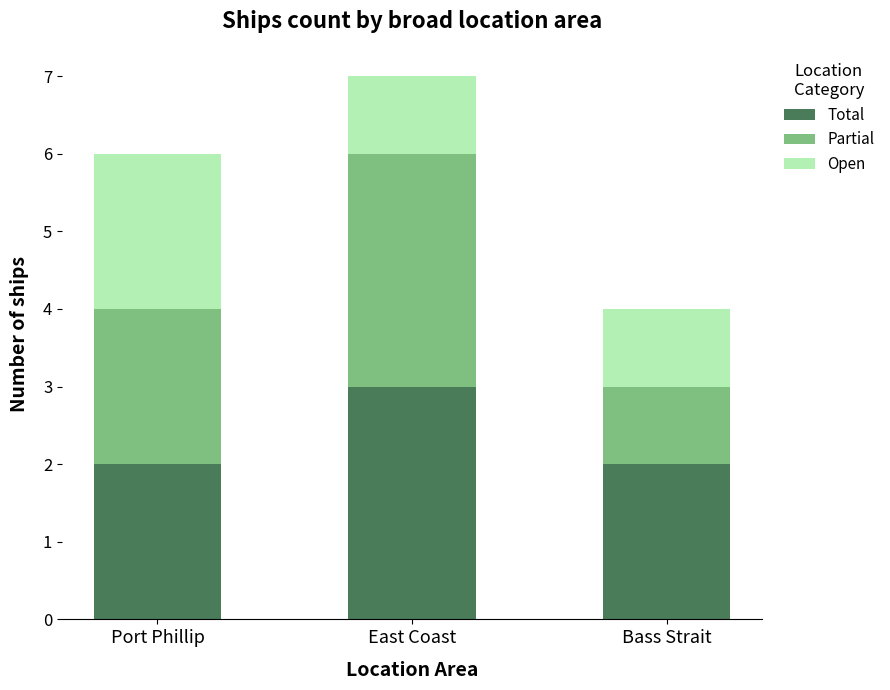

What is the sum of all Total values?

7